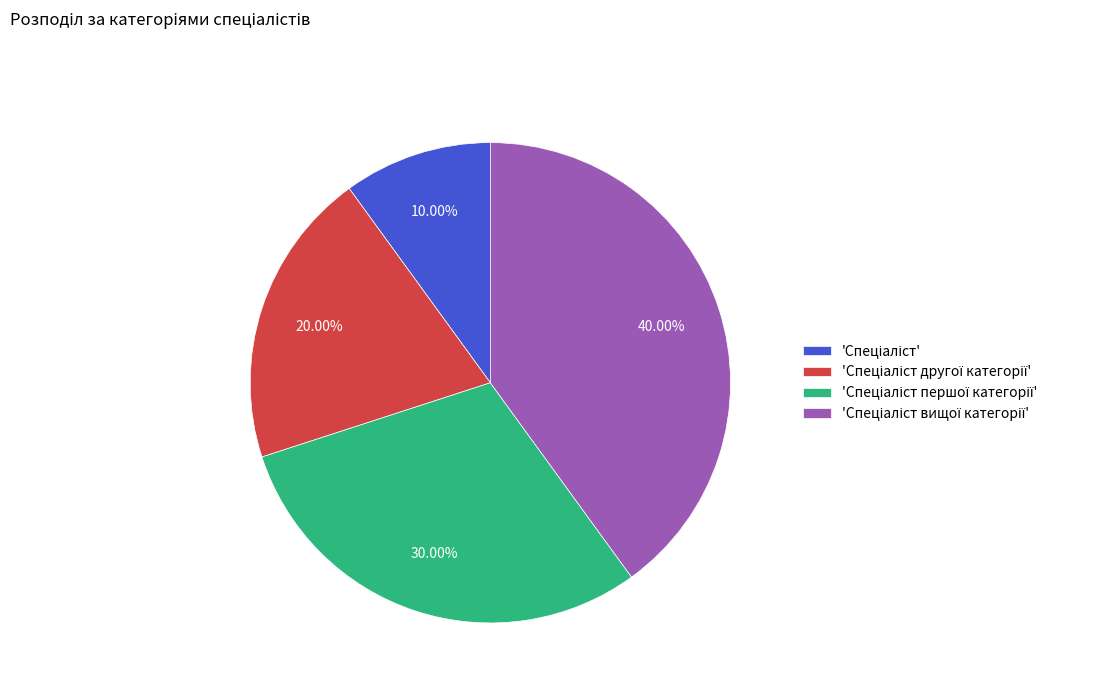

Is there a majority slice in this chart?

No